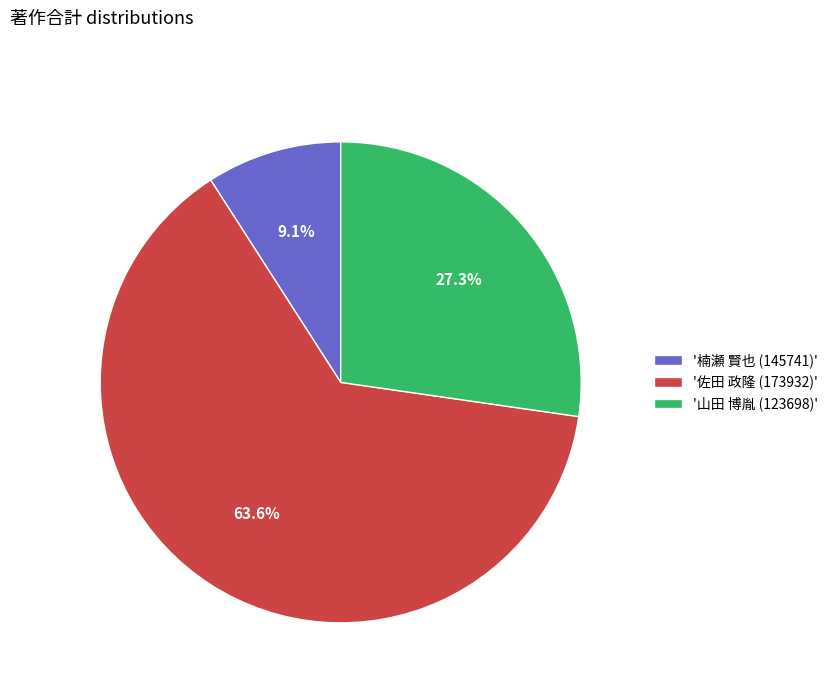

Is the sum of '佐田 政隆 (173932)' and '楠瀬 賢也 (145741)' greater than half?

Yes